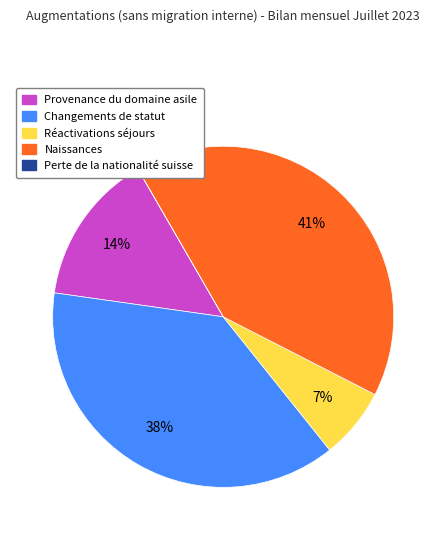

Combined, do Changements de statut and Provenance du domaine asile account for over 50%?

Yes